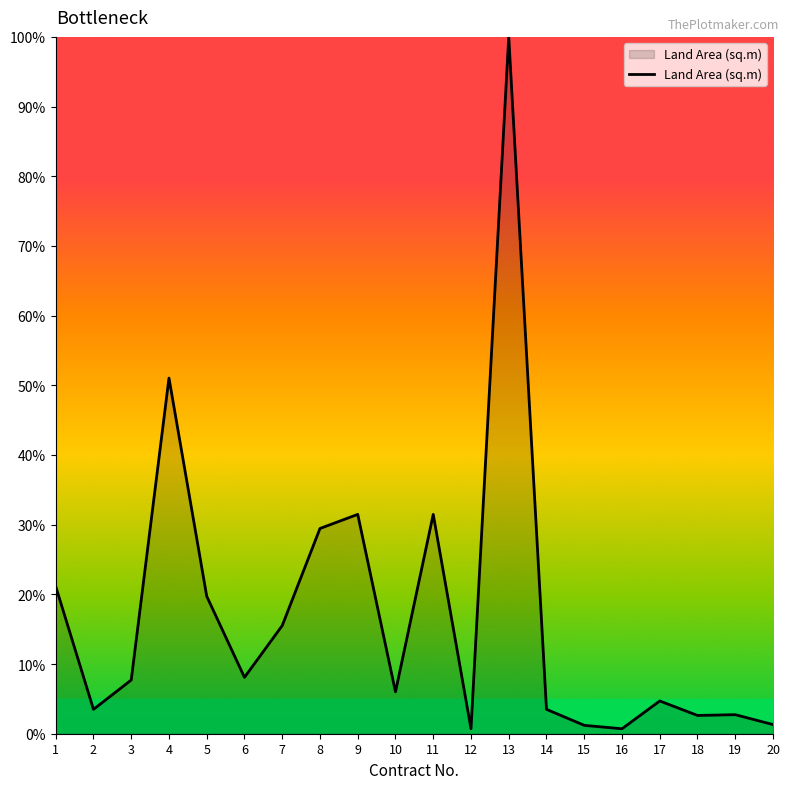

Where is the data nearest to the value 50?

4